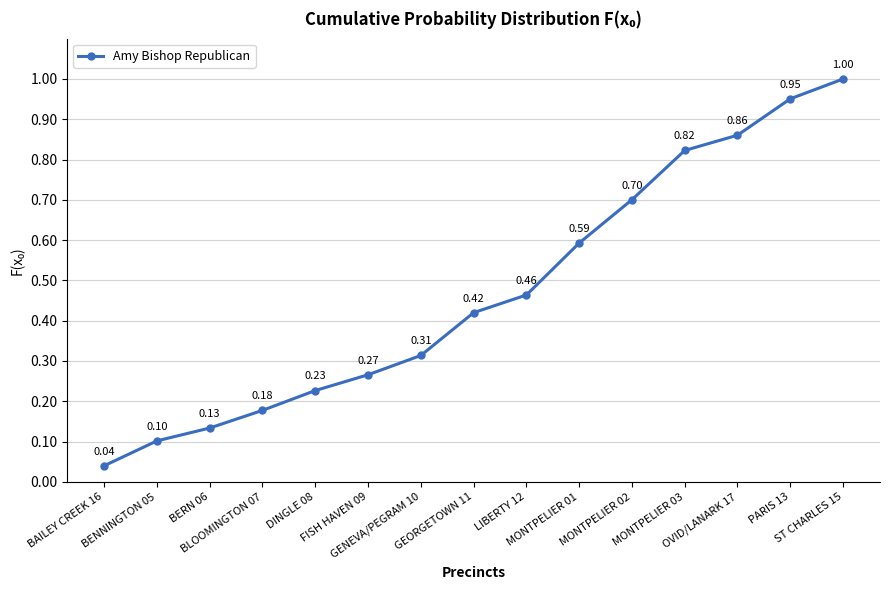

What is the difference between the values at BLOOMINGTON 07 and GENEVA/PEGRAM 10?

0.1